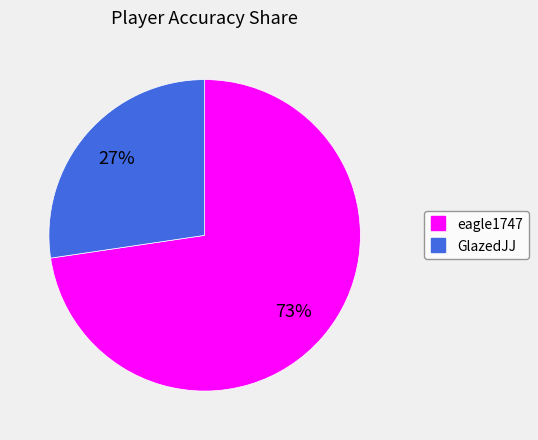

Is there any slice that represents more than half of the pie?

Yes